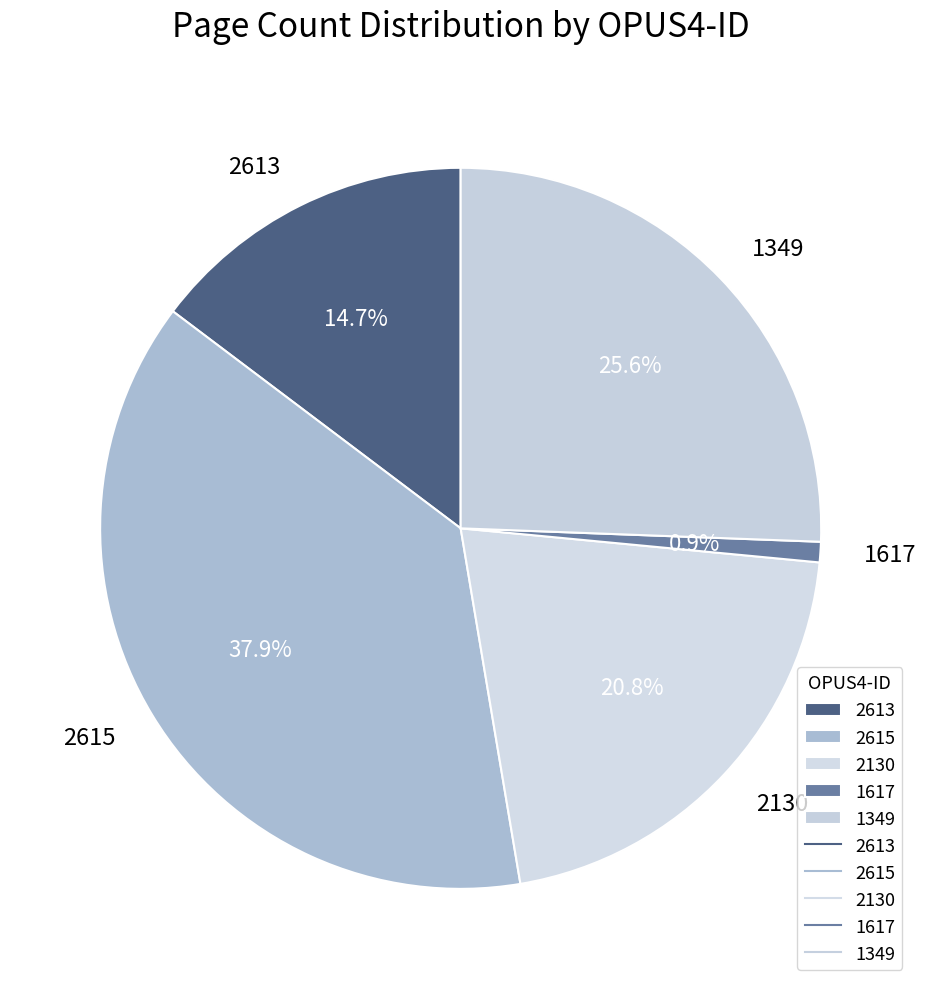

How many slices are in this pie chart?

5